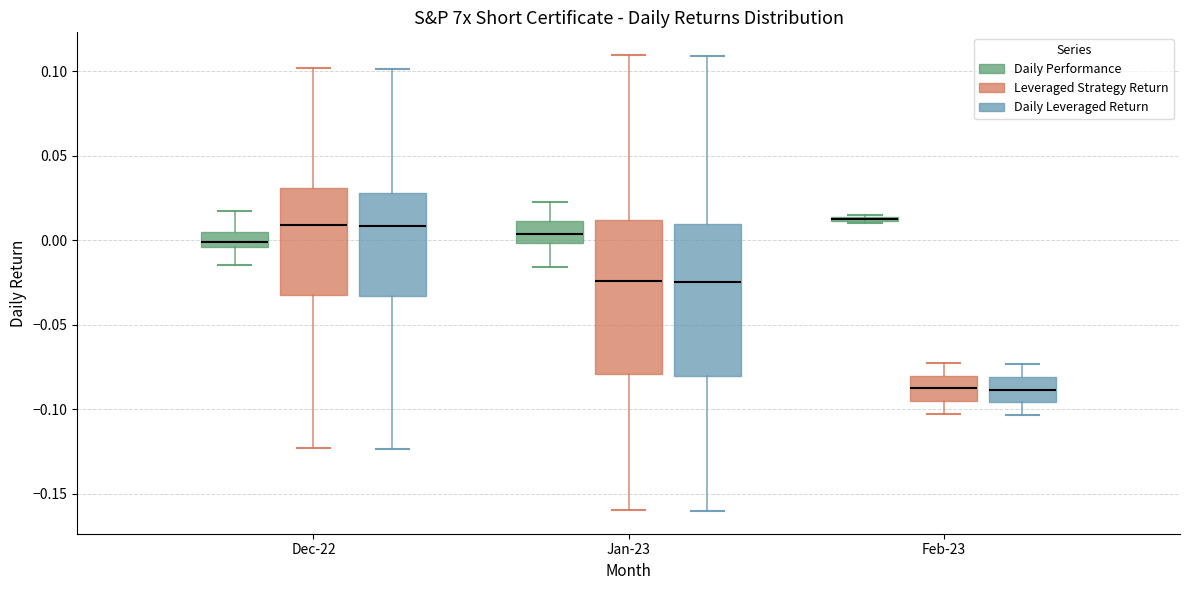

Where does the upper whisker of the box for Feb-23 (Leveraged Strategy Return) end on the y-axis? The values are not printed on the chart, so give them approximately, as read against the axis.

-0.075